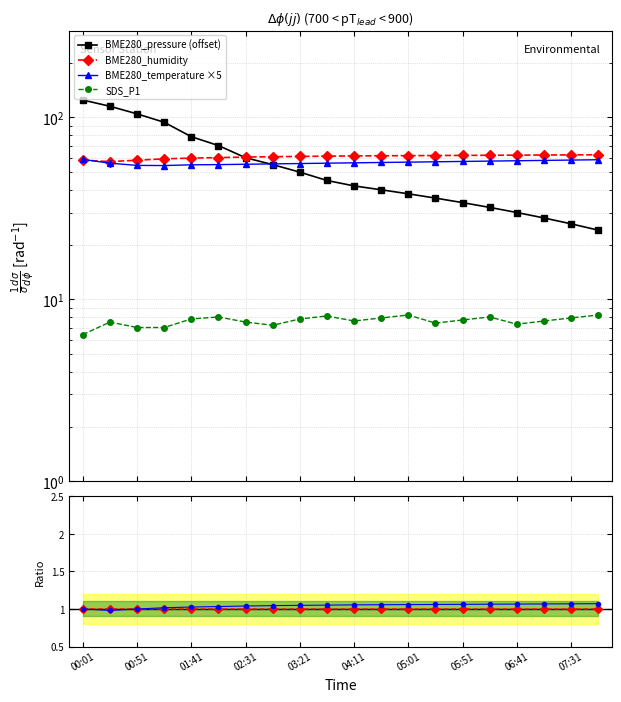

What is the difference between the maximum and minimum values in the SDS_P1 series?

1.8